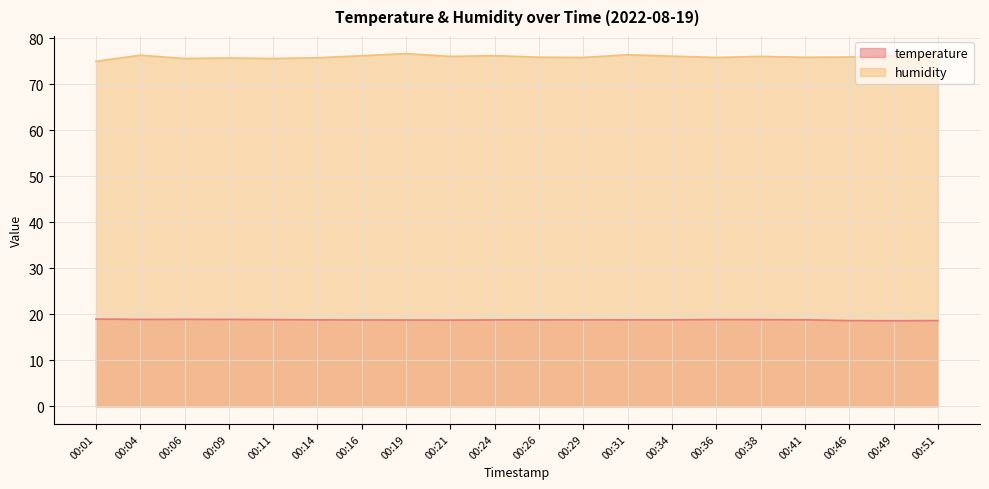

At which category does humidity reach its first local peak?

00:04